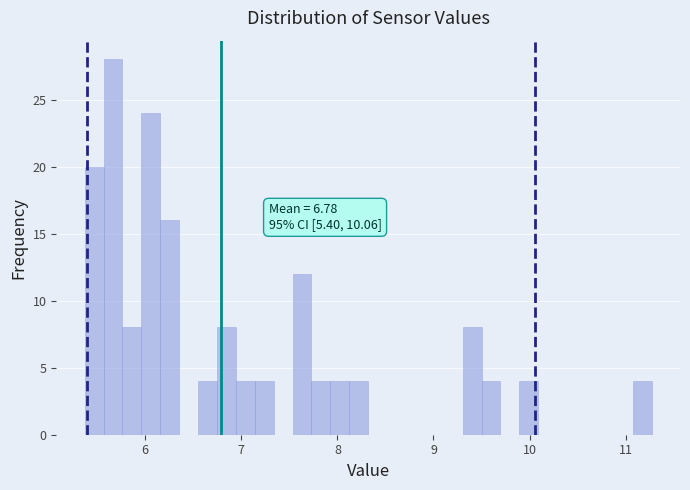

Read against the x-axis, roughly where is the centre of the tallest bar?

5.7